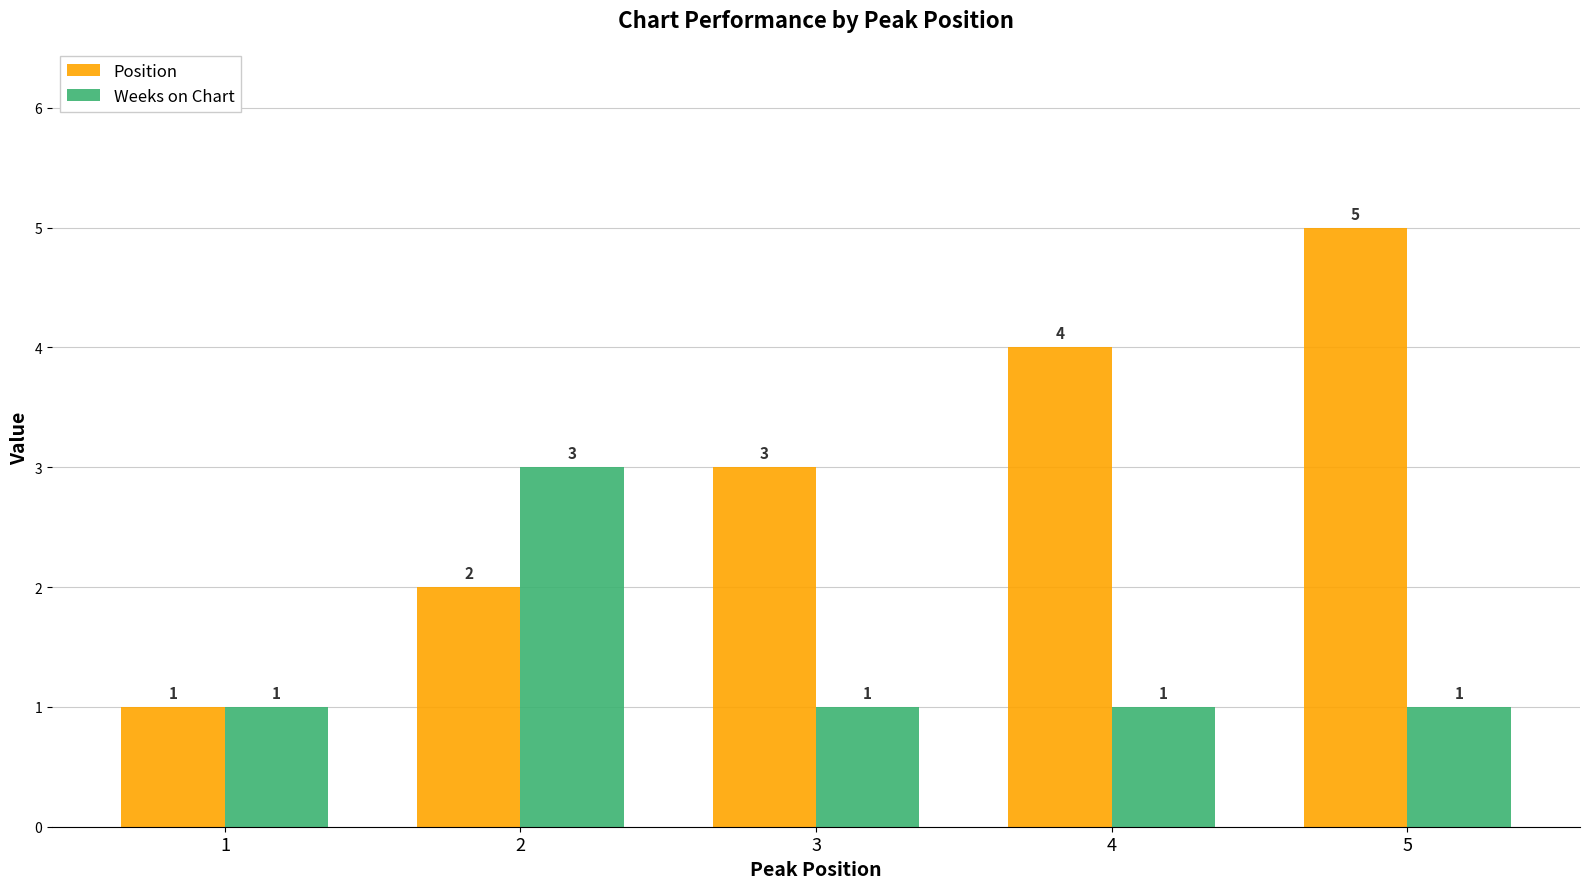

Reading left to right, list all the values displayed in this chart.

Position: 1=1	2=2	3=3	4=4	5=5
Weeks on Chart: 1=1	2=3	3=1	4=1	5=1